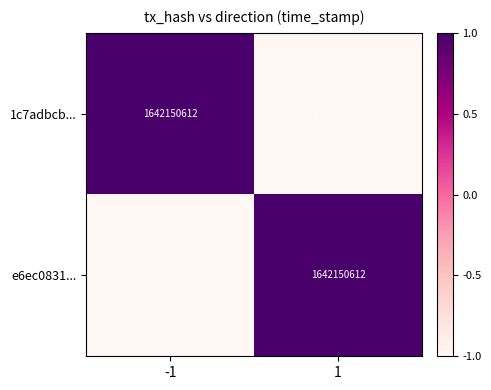

What is the difference between the e6ec0831... values at -1 and 1?

2